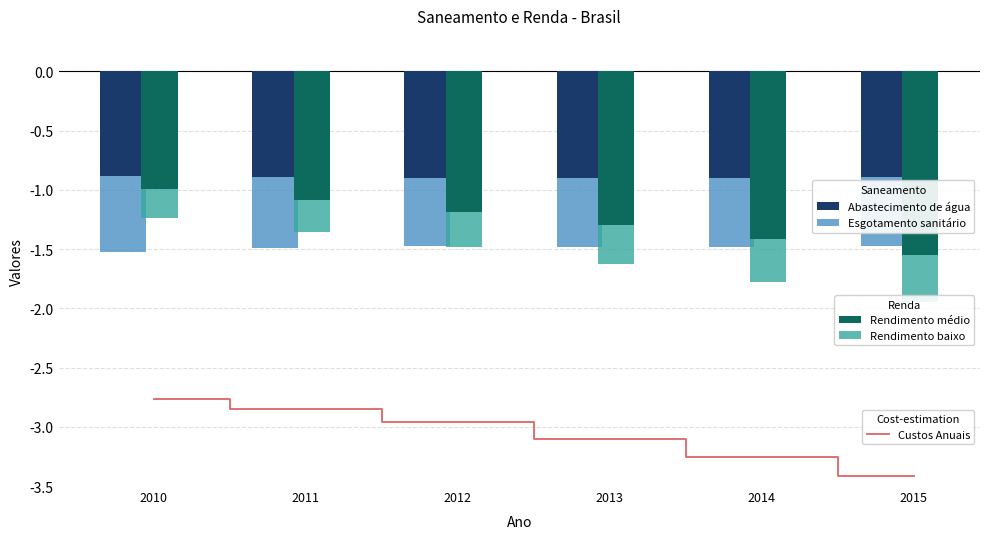

True or false: Custos Anuais has a value of -1.7 at 2015.

False